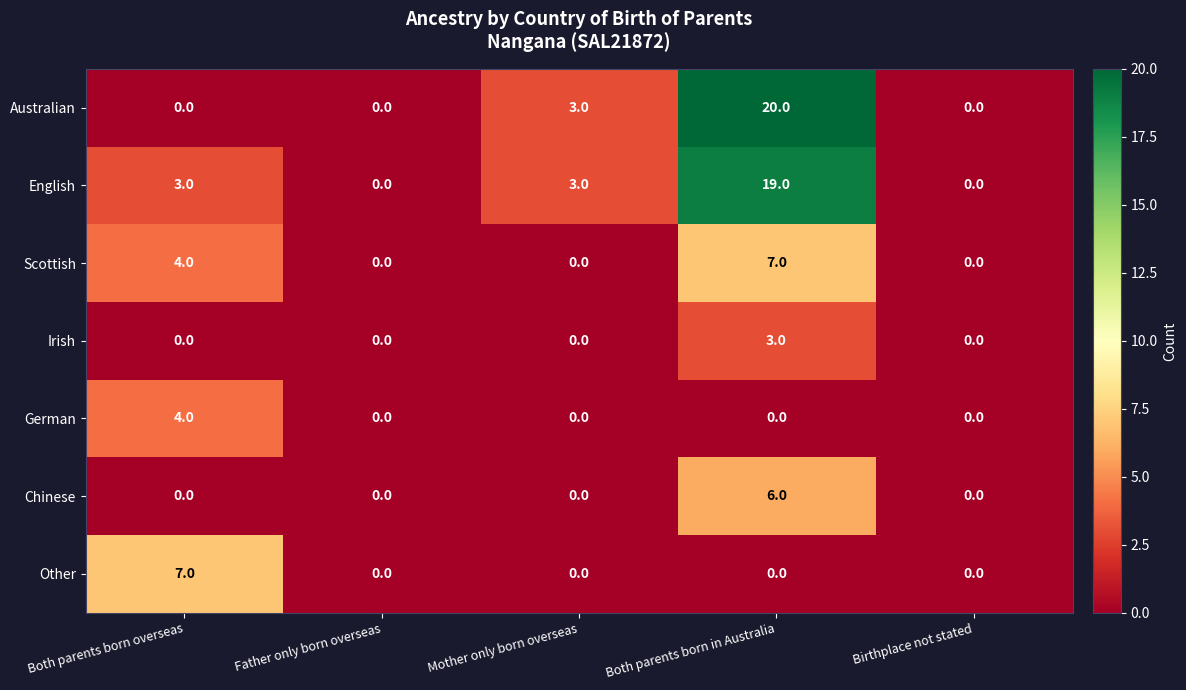

How many distinct data groups are displayed?

7